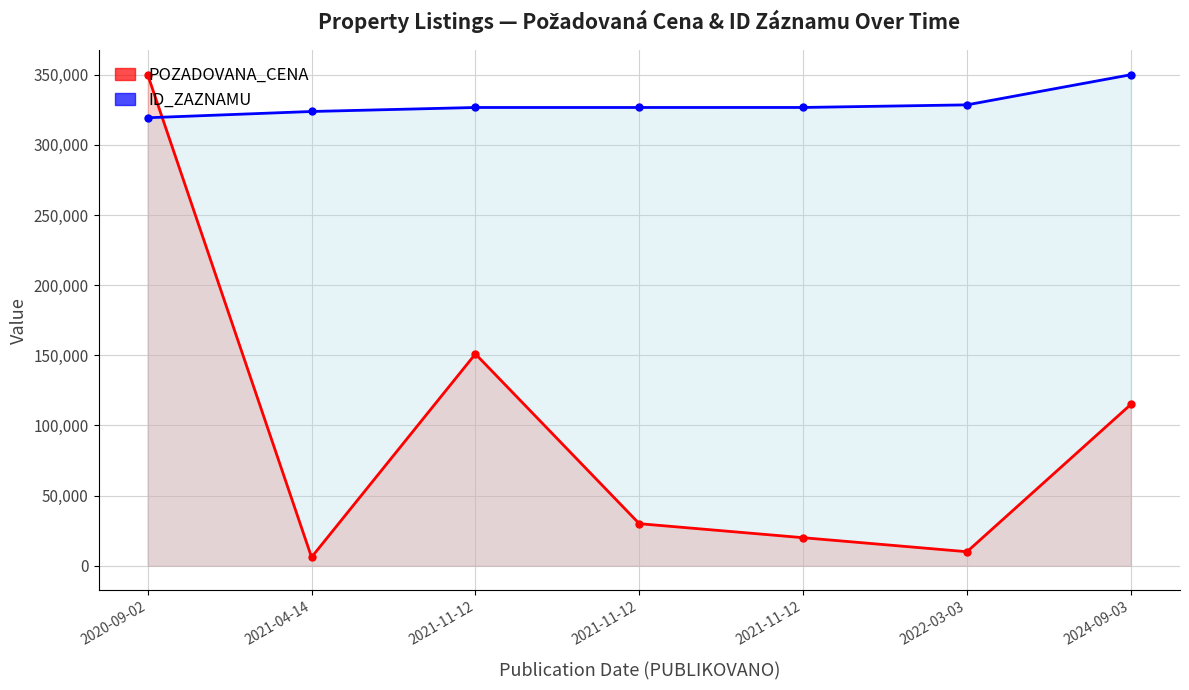

True or false: POZADOVANA_CENA and ID_ZAZNAMU intersect in this chart.

True